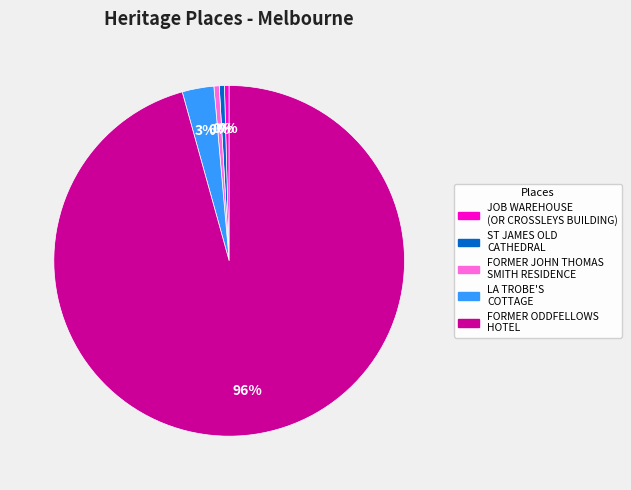

Between LA TROBE'S COTTAGE and JOB WAREHOUSE (OR CROSSLEYS BUILDING), which is larger?

LA TROBE'S COTTAGE